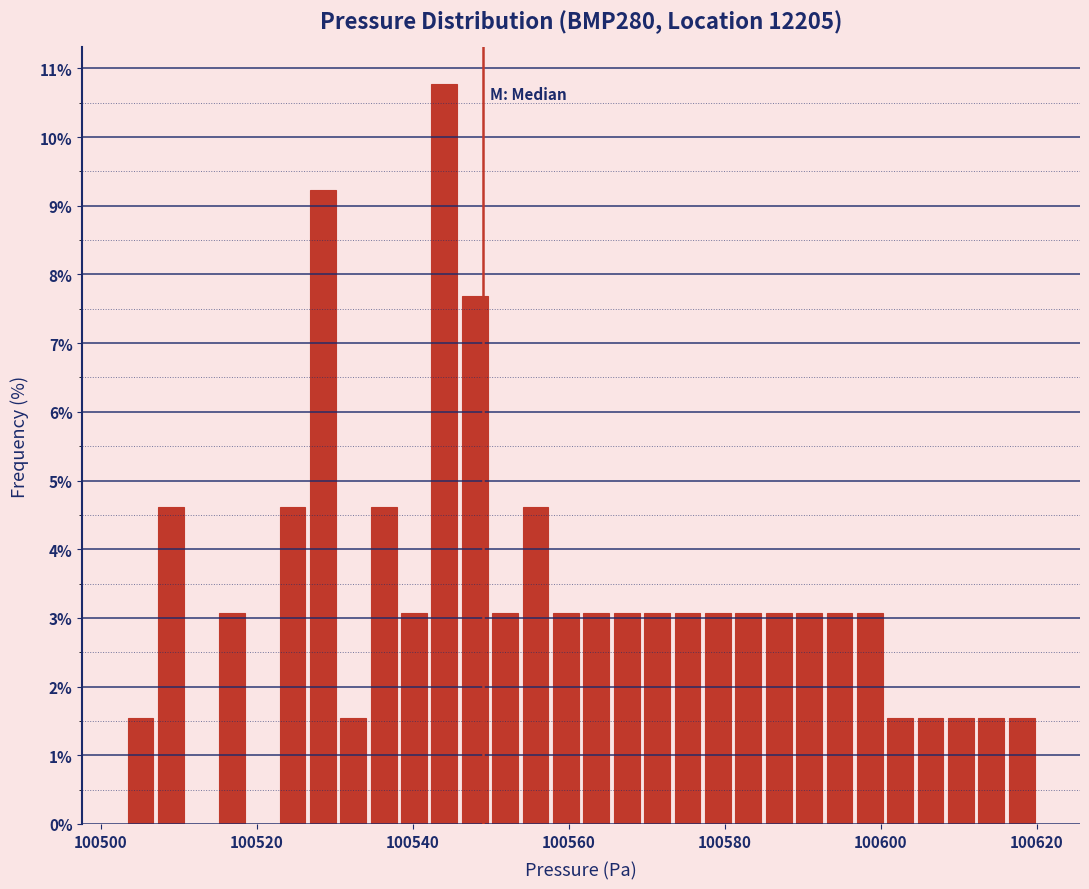

Around what value on the x-axis is the tallest bar? Give the approximate position of its centre, as read against the axis.

100544